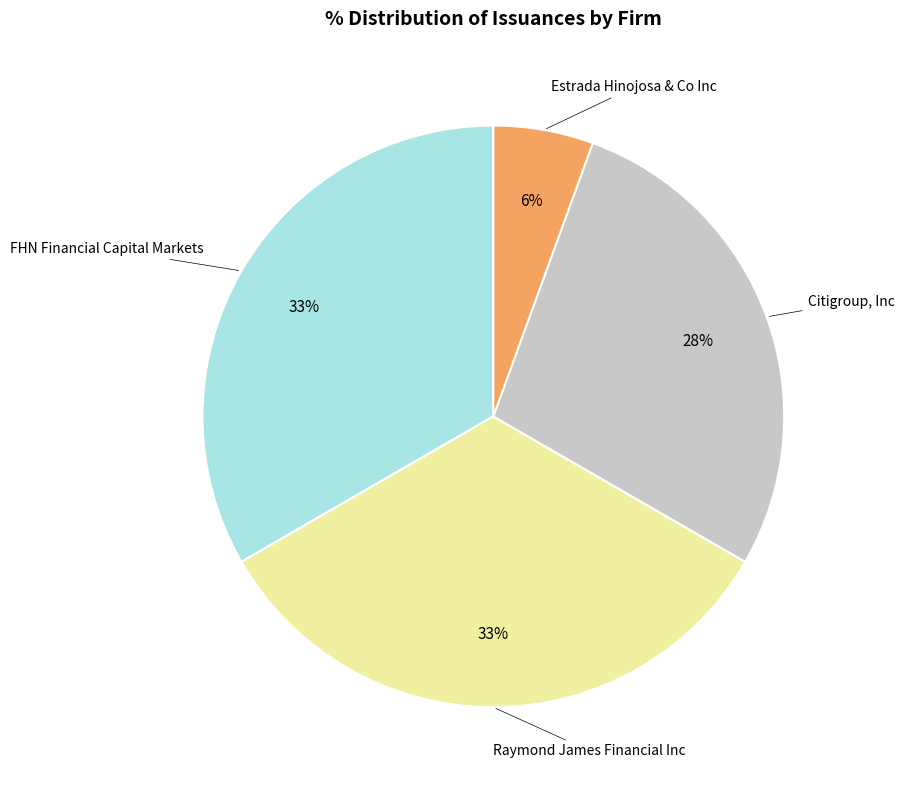

To the nearest percent, what is the average slice percentage?

25%